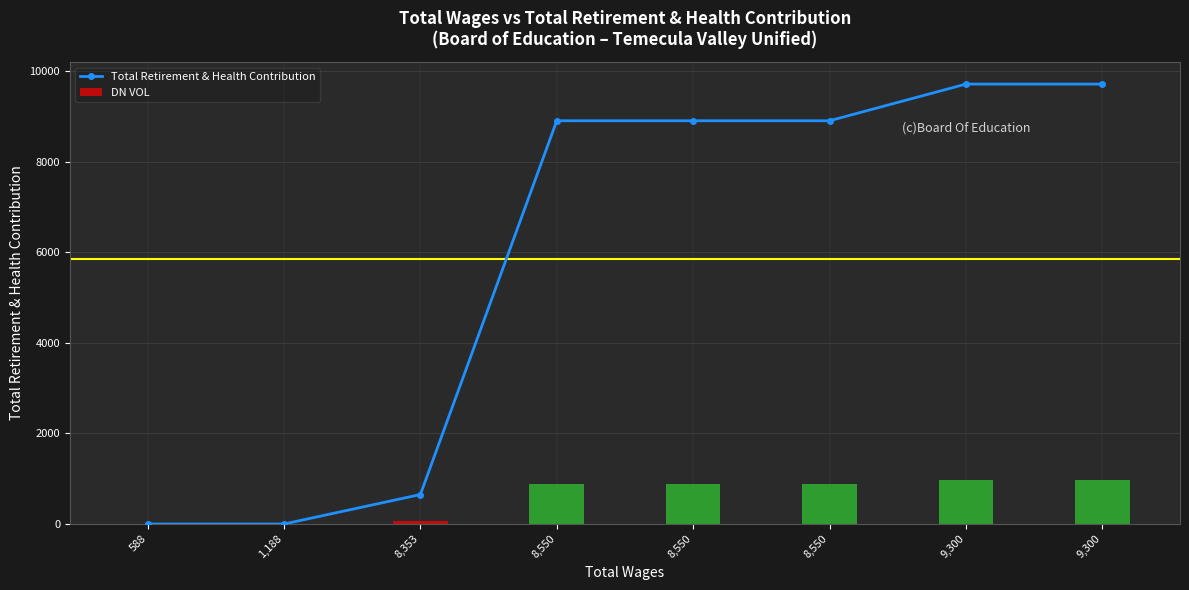

Are the bars grouped side by side (vs. stacked)?

No